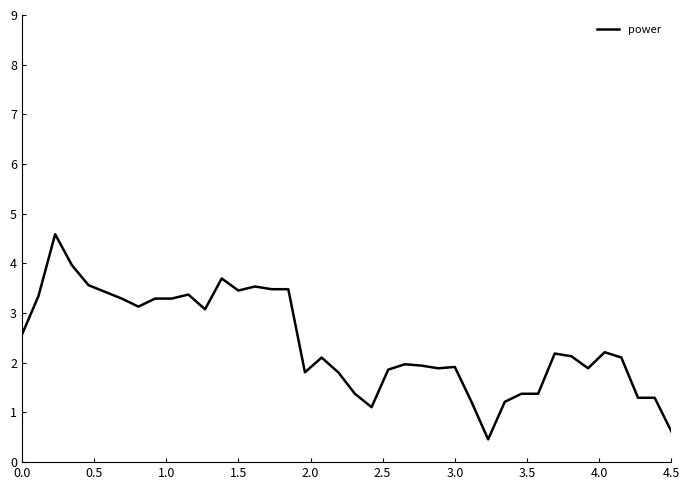

How many lines are shown in the chart?

1